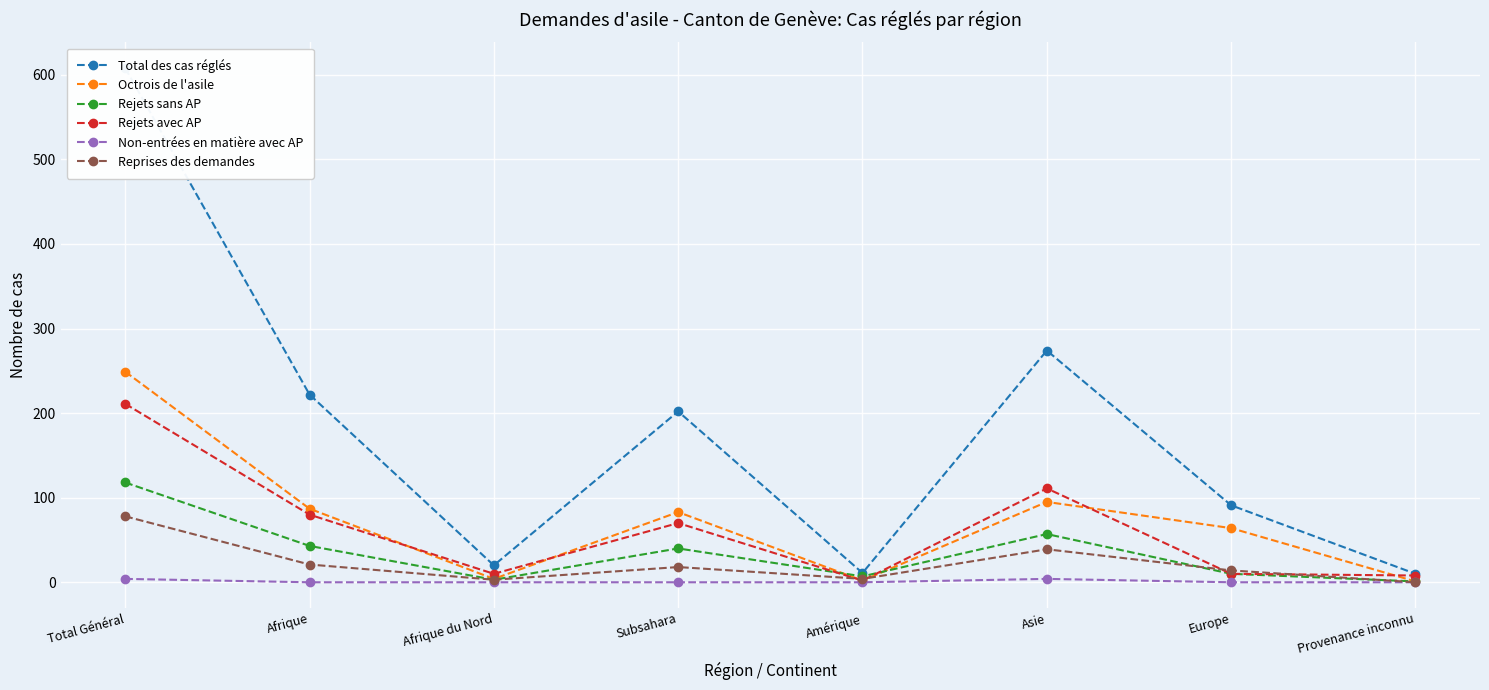

At which category does Rejets sans AP reach its first local valley?

Afrique du Nord